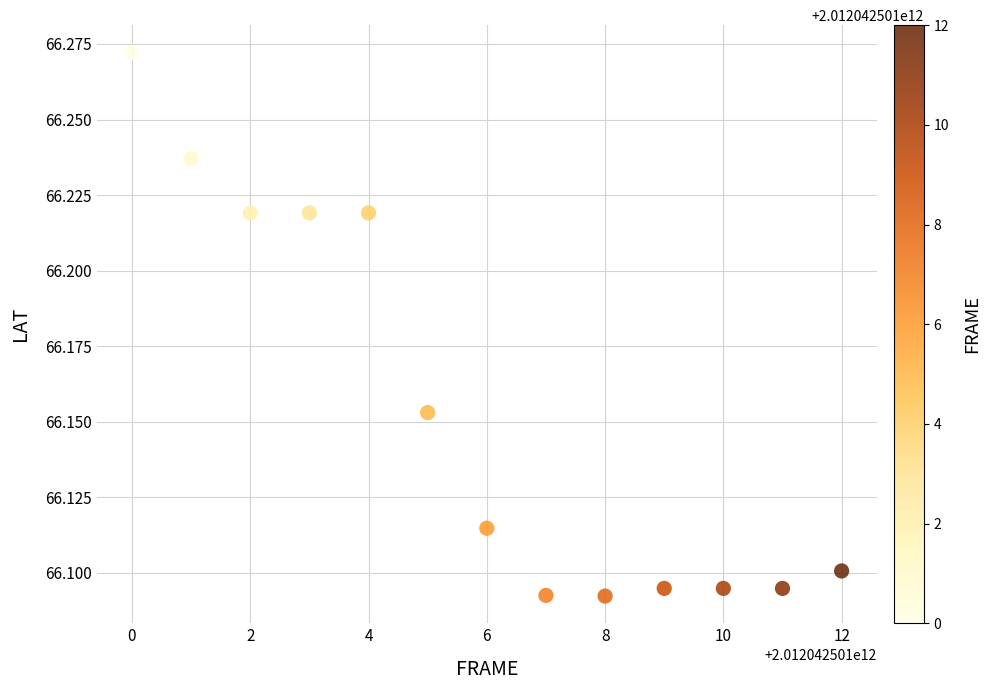

What is the range of X values (max minus min)?

12.0